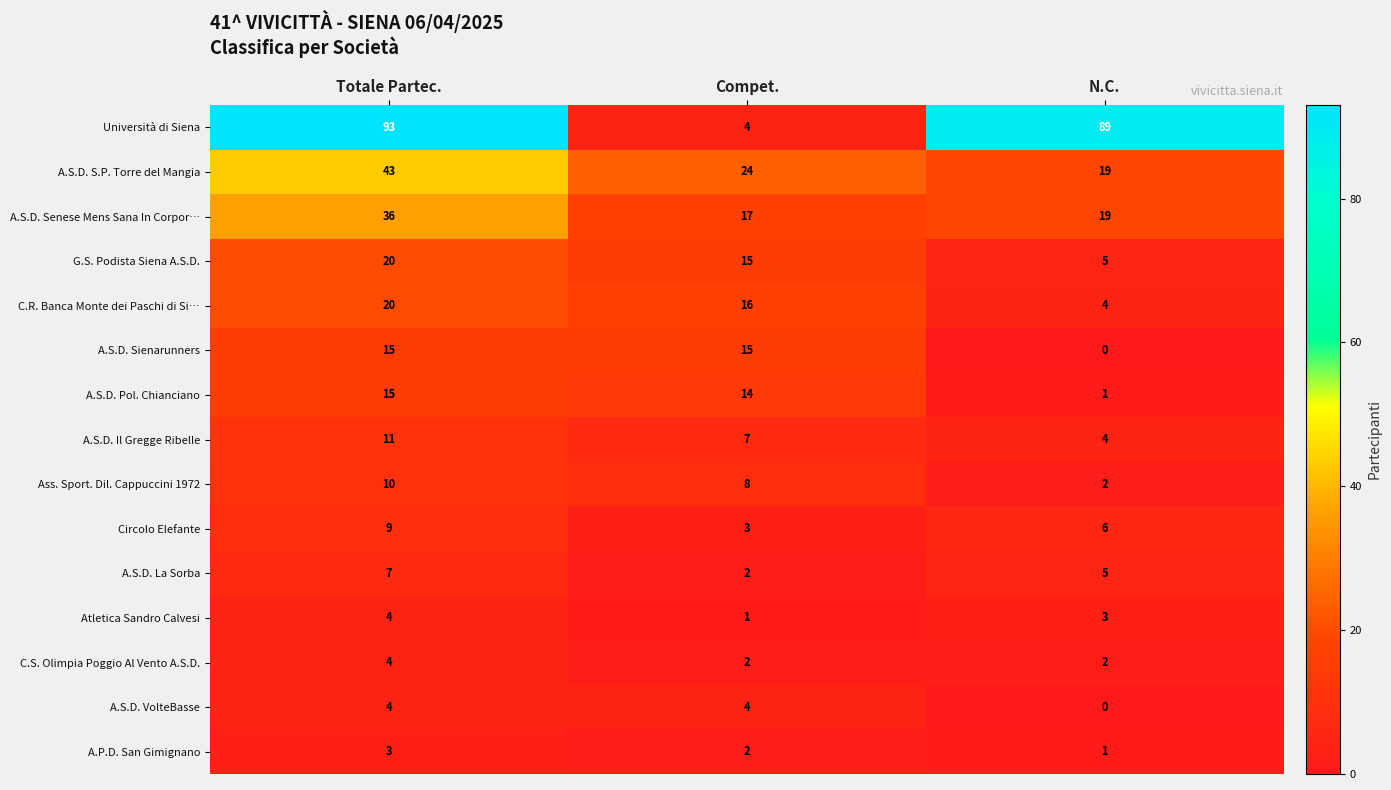

What is the difference between the maximum and minimum values in the A.S.D. Pol. Chianciano series?

14